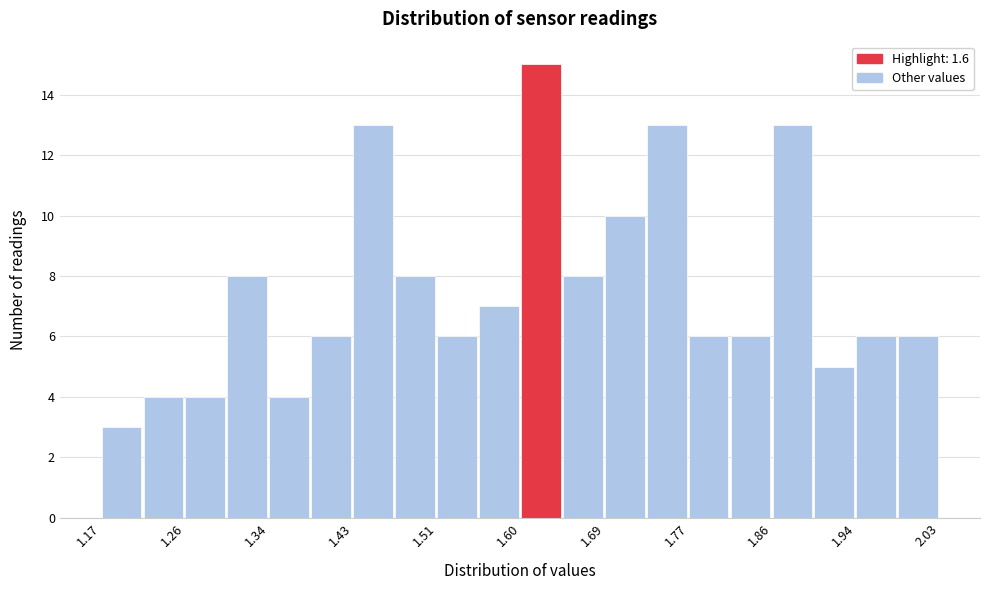

Reading left to right, transcribe this chart: for each bar, give the range it covers on the x-axis and its height. Neither the bar edges nor the heights are printed on the chart, so give them approximately, as read against the axes.

1.170 to 1.213: 3
1.213 to 1.256: 4
1.256 to 1.299: 4
1.299 to 1.342: 8
1.342 to 1.385: 4
1.385 to 1.428: 6
1.428 to 1.471: 13
1.471 to 1.514: 8
1.514 to 1.557: 6
1.557 to 1.600: 7
1.600 to 1.643: 15
1.643 to 1.686: 8
1.686 to 1.729: 10
1.729 to 1.772: 13
1.772 to 1.815: 6
1.815 to 1.858: 6
1.858 to 1.901: 13
1.901 to 1.944: 5
1.944 to 1.987: 6
1.987 to 2.030: 6